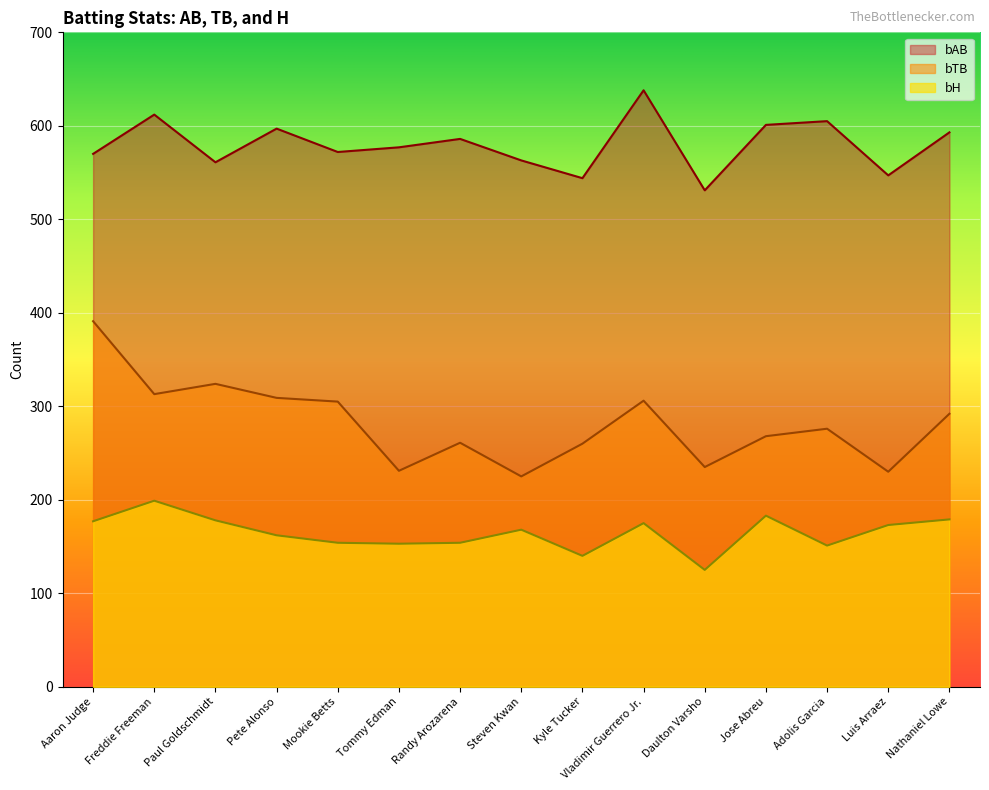

What is the sum of the bAB values at Paul Goldschmidt and Adolis Garcia?

1166